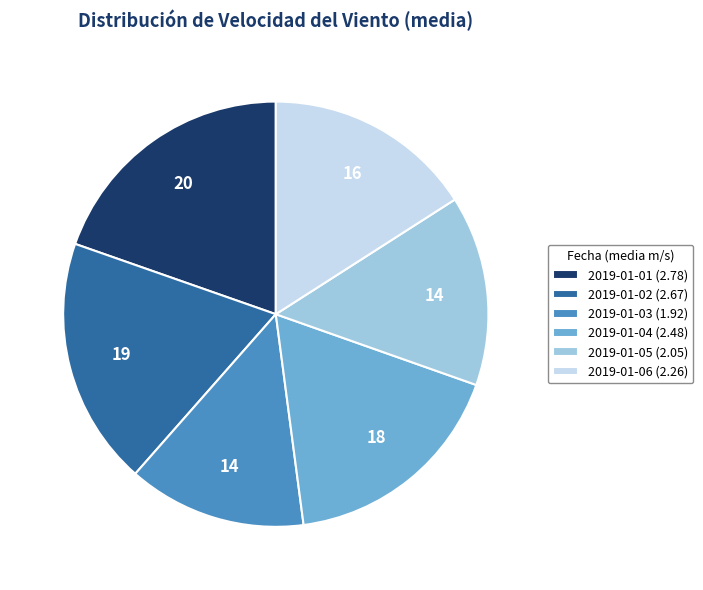

How many segments does this pie chart have?

6